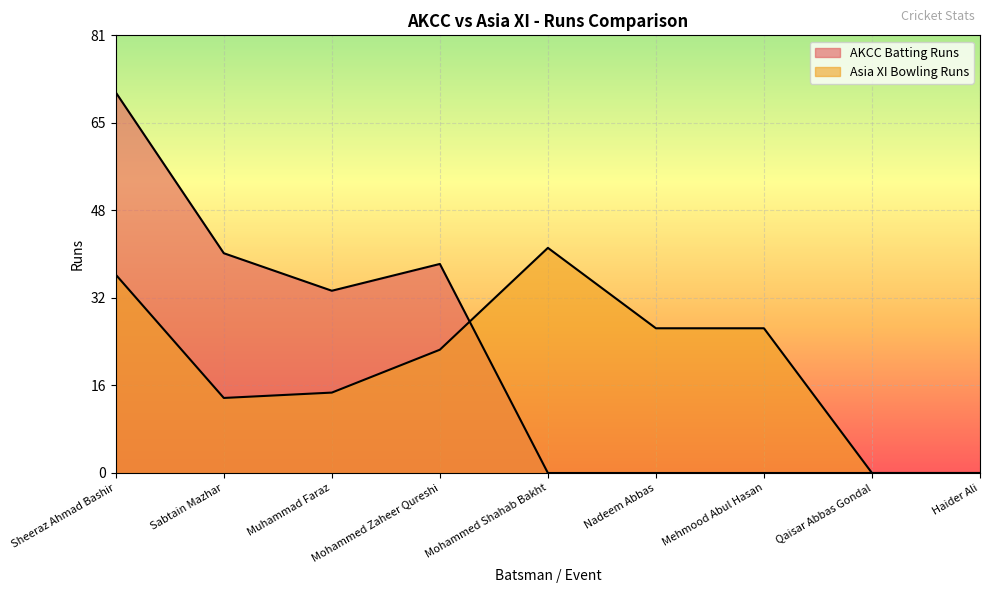

Rank the categories by AKCC Batting Runs value from highest to lowest.

Sheeraz Ahmad Bashir, Sabtain Mazhar, Mohammed Zaheer Qureshi, Muhammad Faraz, Mohammed Shahab Bakht, Nadeem Abbas, Mehmood Abul Hasan, Qaisar Abbas Gondal, Haider Ali